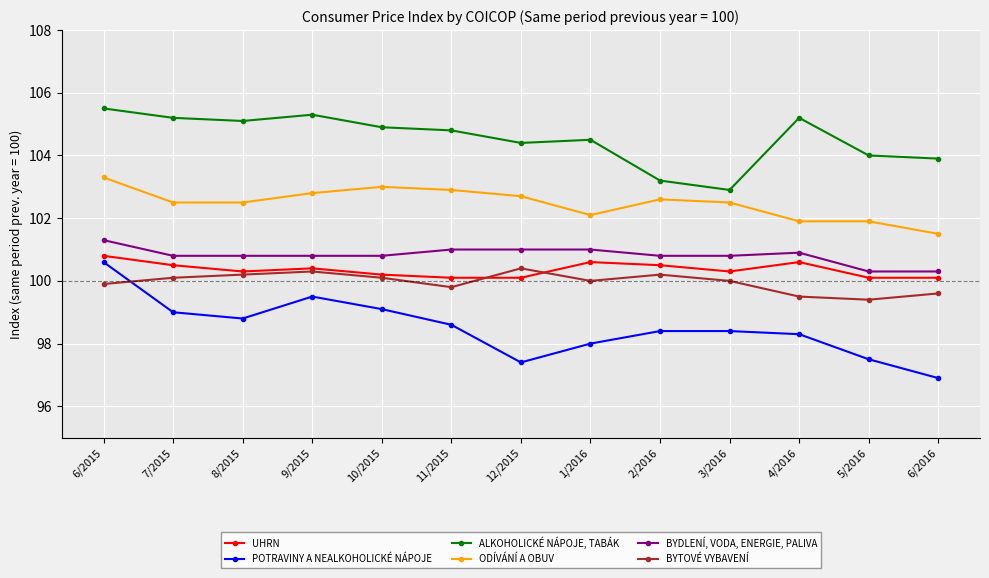

Is it true that ODÍVÁNÍ A OBUV equals 146.4 at 5/2016?

False